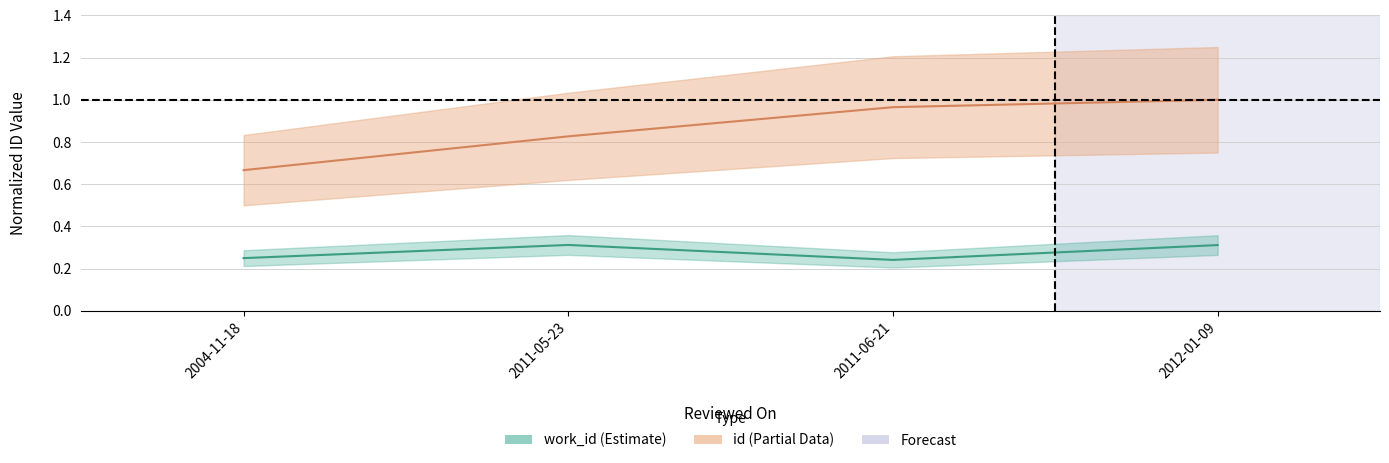

Rank the series by their maximum value, from highest to lowest.

id, work_id